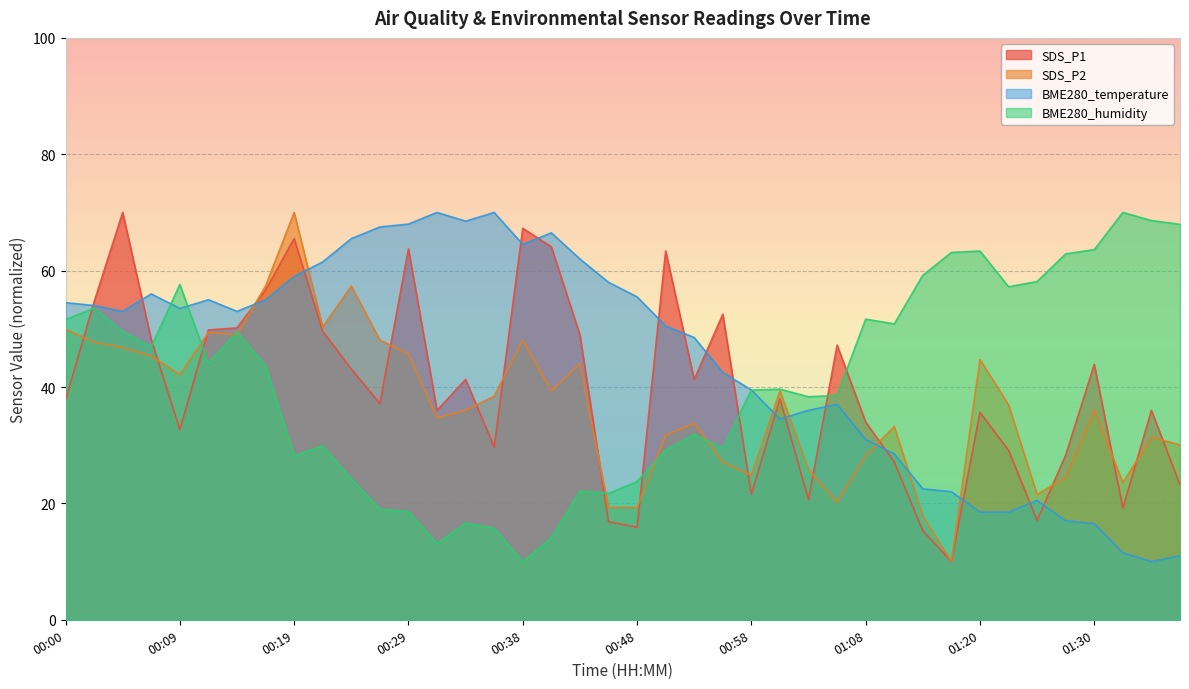

The value of SDS_P1 at 00:12 is 26.4. True or false?

False